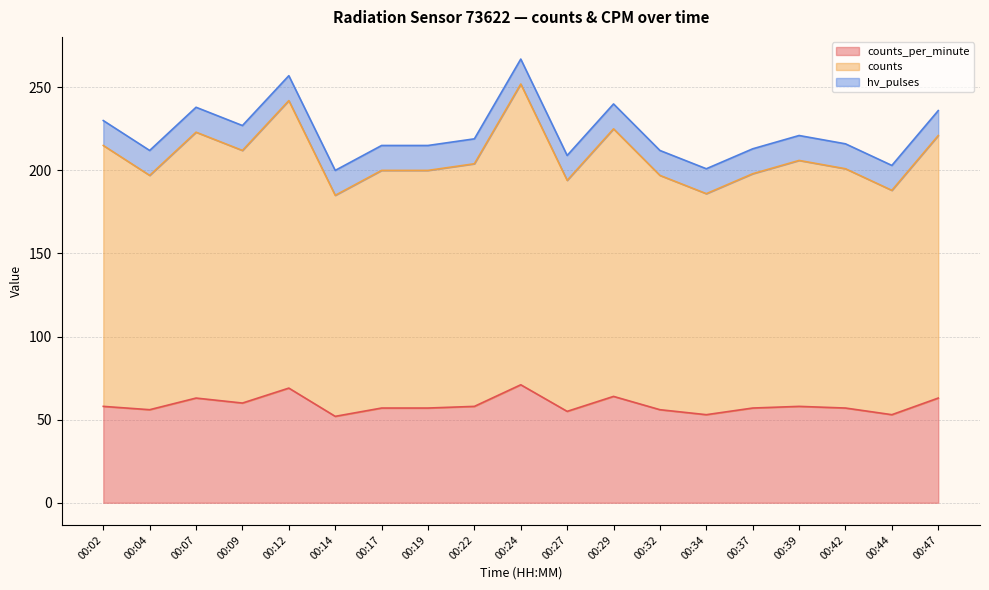

How many data points in counts are less than 201?

9